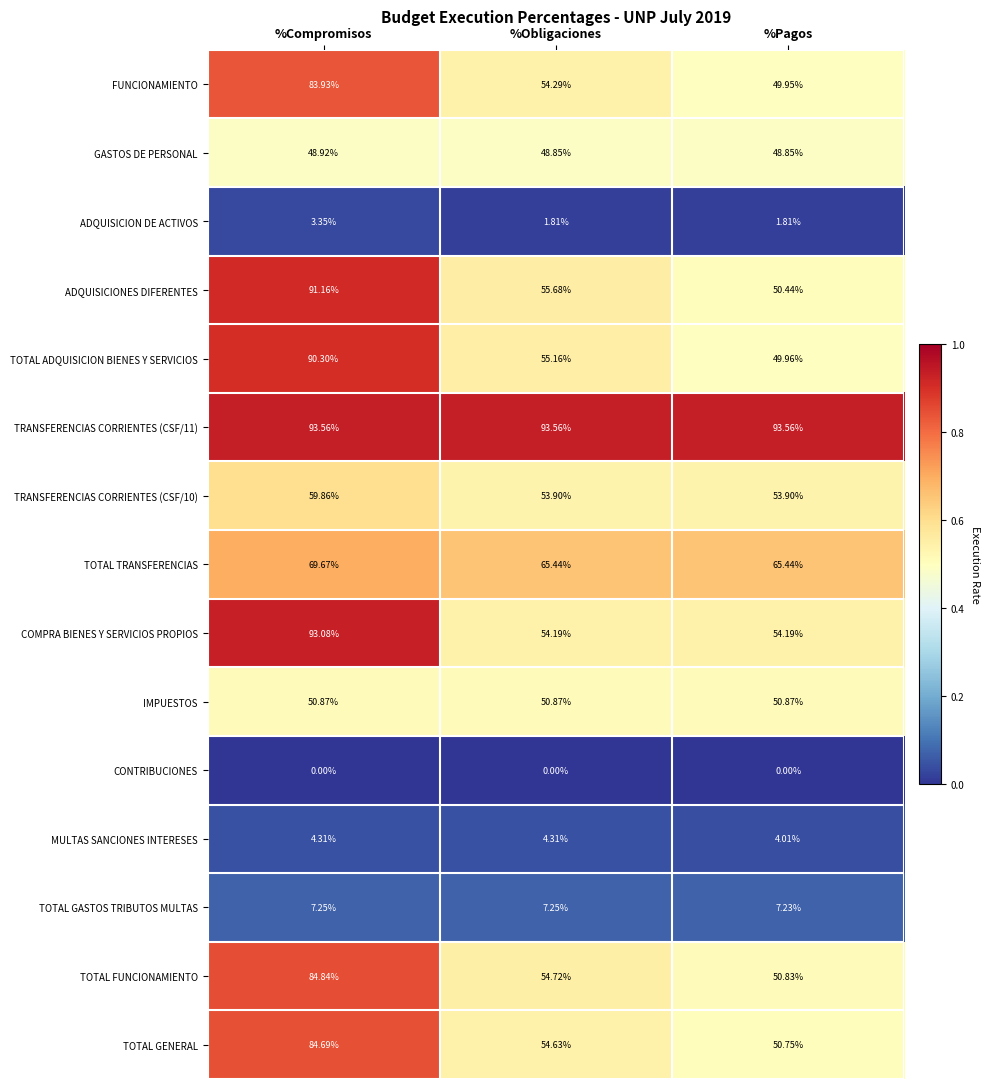

What is the spread (max minus min) of values at %Pagos?

93.6